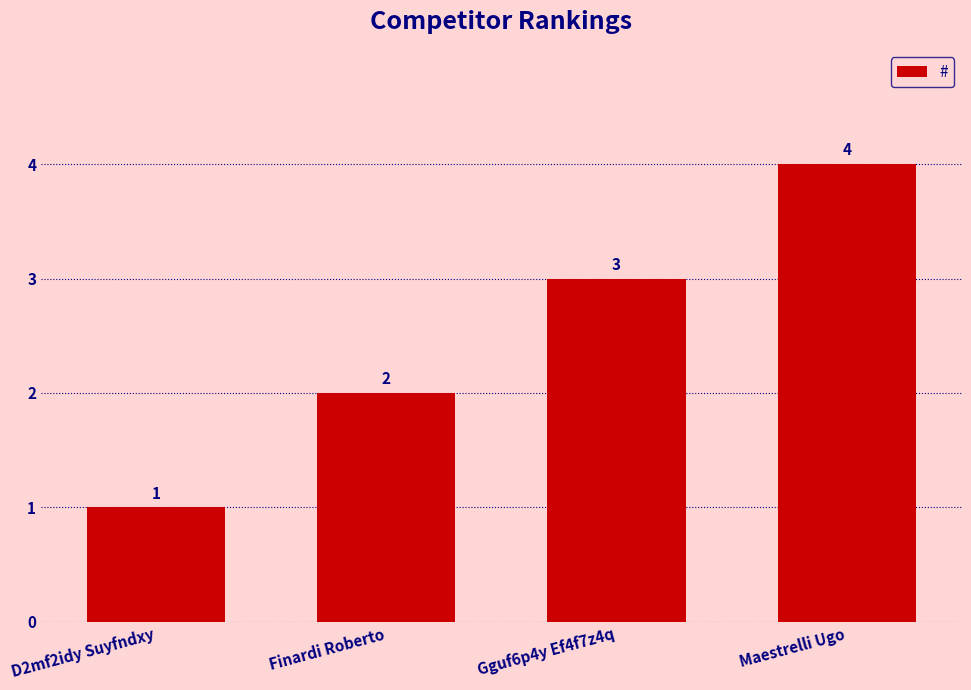

Approximately how many times larger is the value at Maestrelli Ugo compared to D2mf2idy Suyfndxy?

4.0